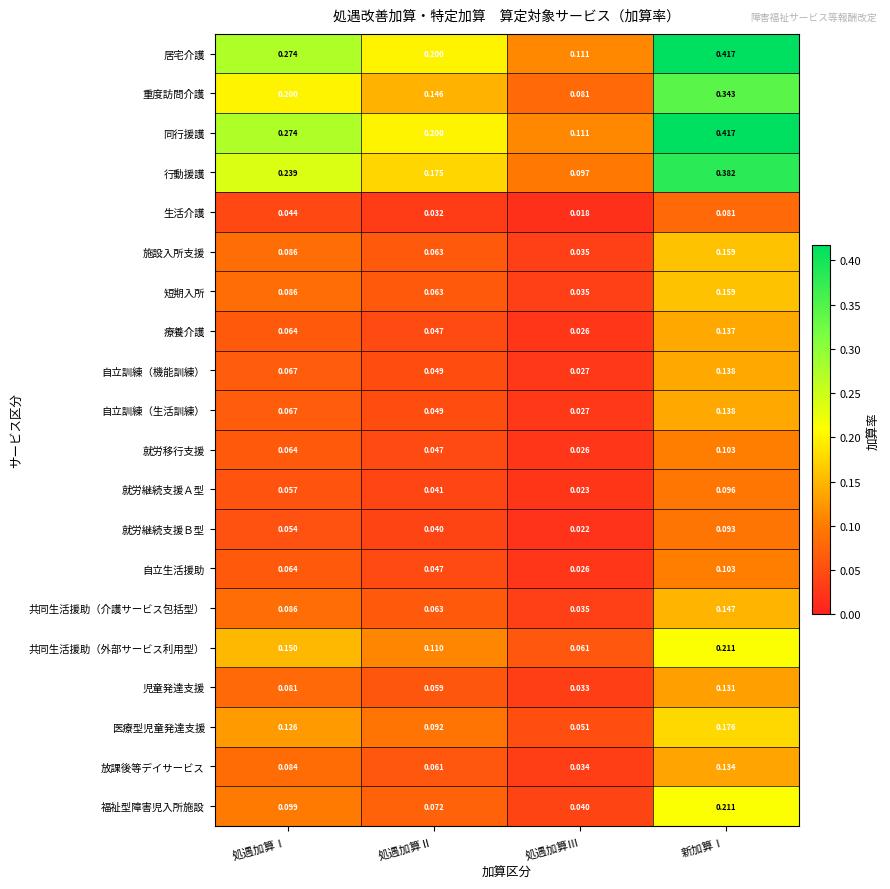

Which label corresponds to the largest value in the chart?

新加算Ⅰ